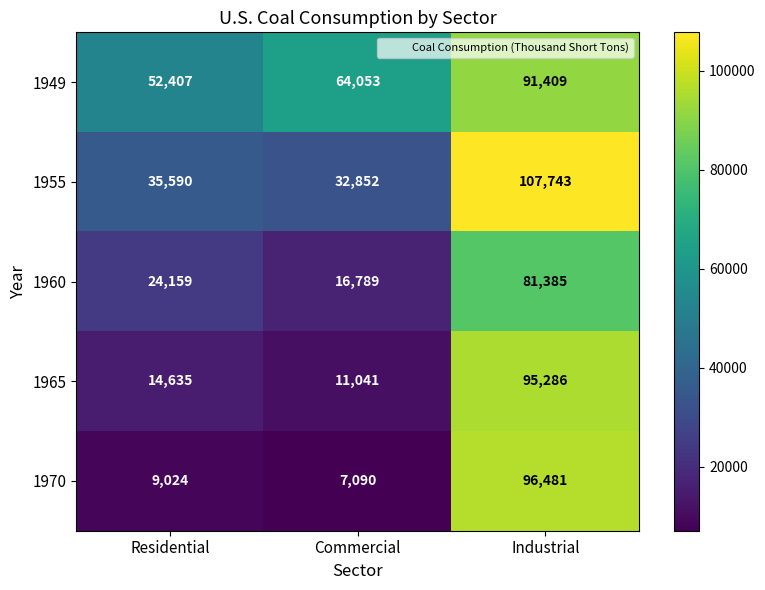

Rank the series at Commercial from lowest to highest value.

1970, 1965, 1960, 1955, 1949